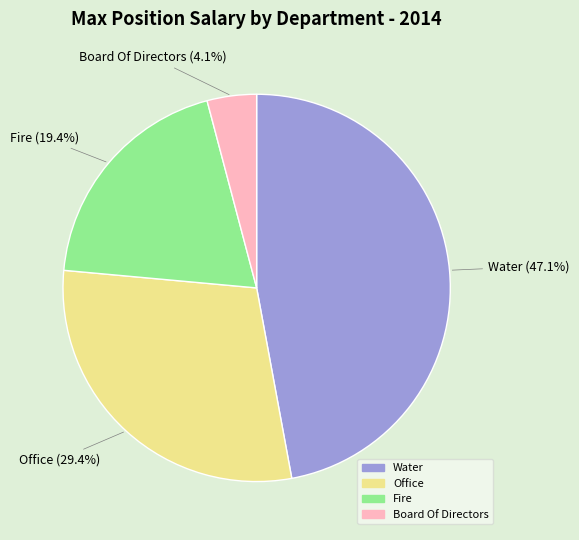

To the nearest percent, what percentage of the pie is Water?

47%